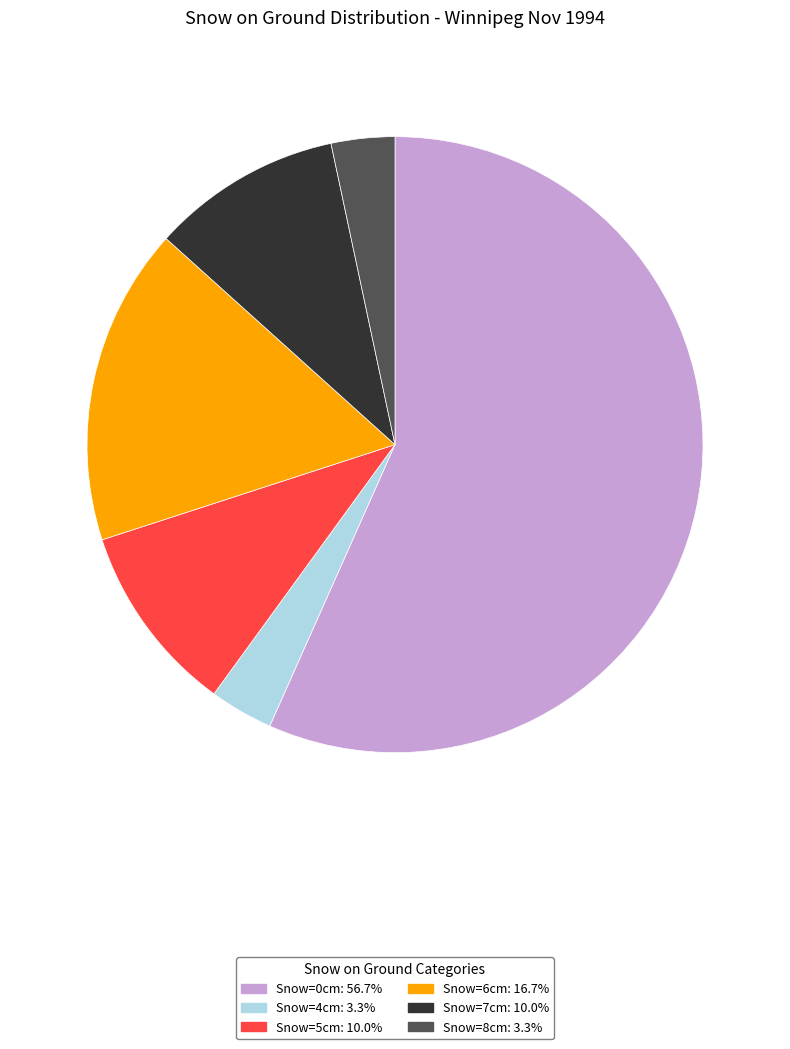

Is there a majority slice in this chart?

Yes